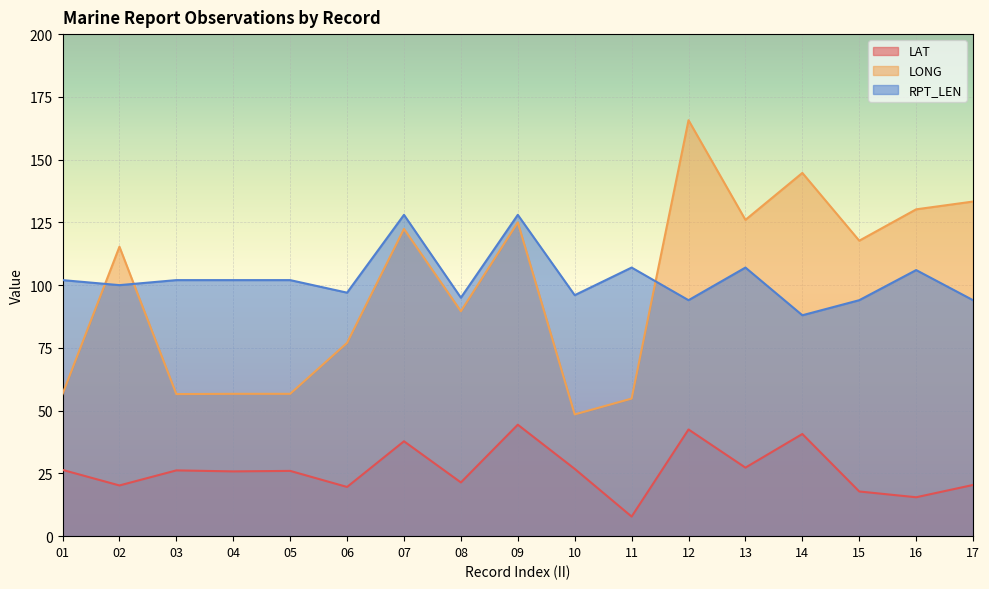

What is the total value across all series at 11?

169.6